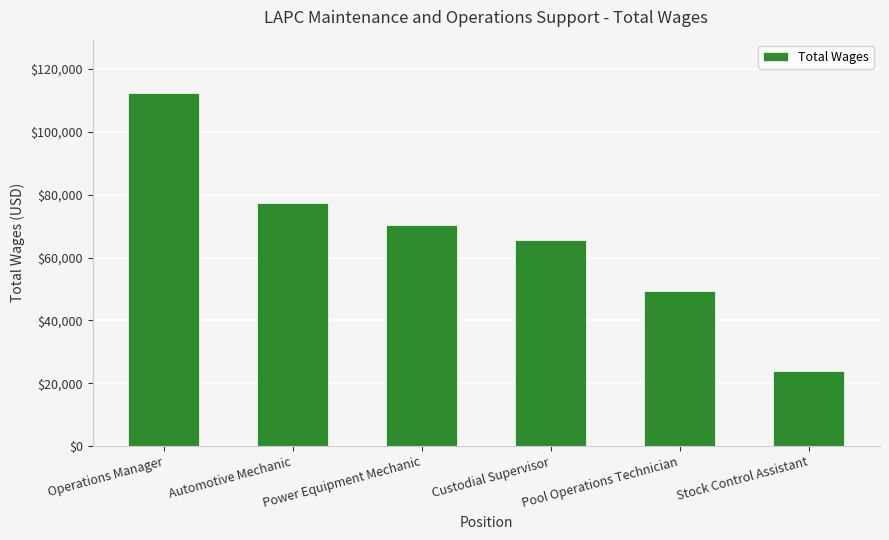

What is the label of the 5th bar from the left?

Pool Operations Technician